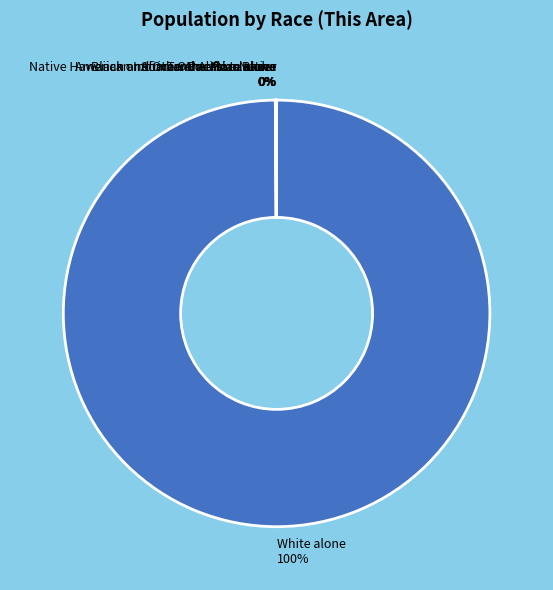

The White alone 100% slice represents 90% of the pie. True or false?

False